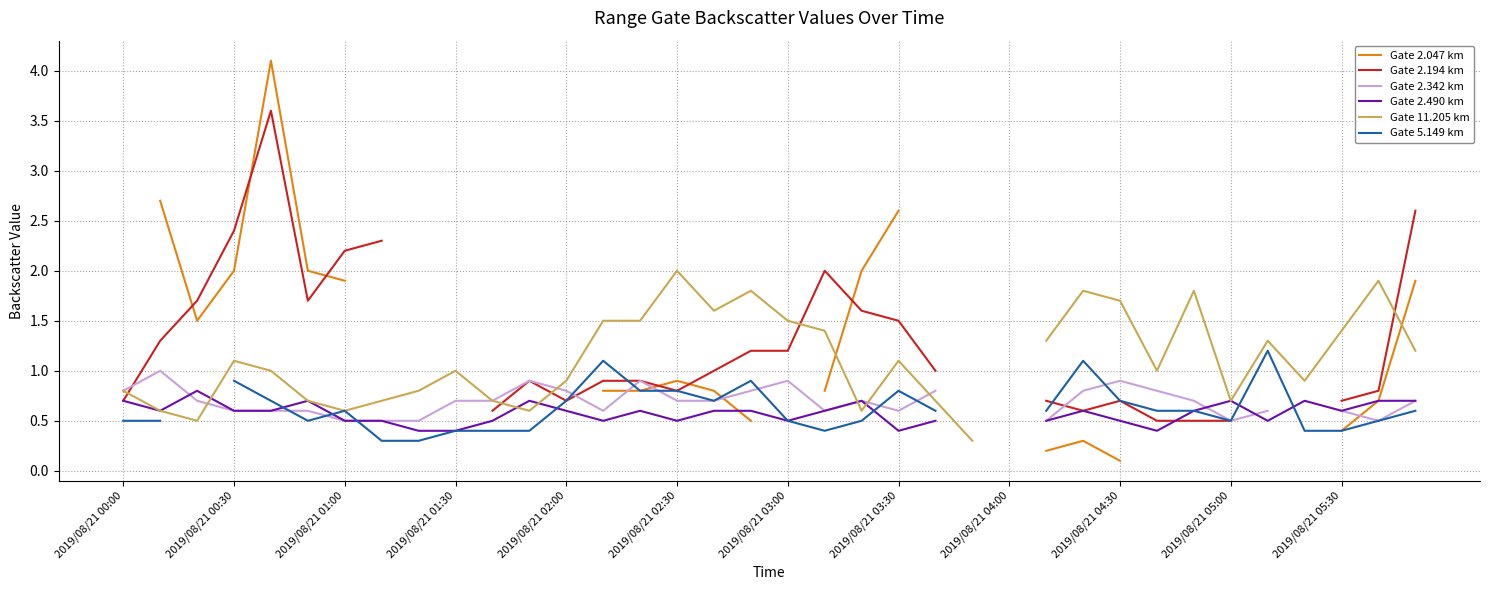

Does the chart display data point markers on the line(s)?

No